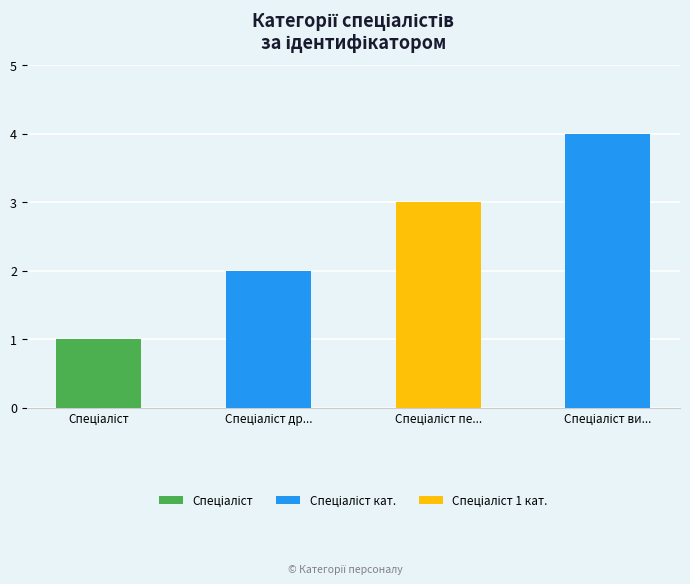

Count the values in the range 2 to 4.

3